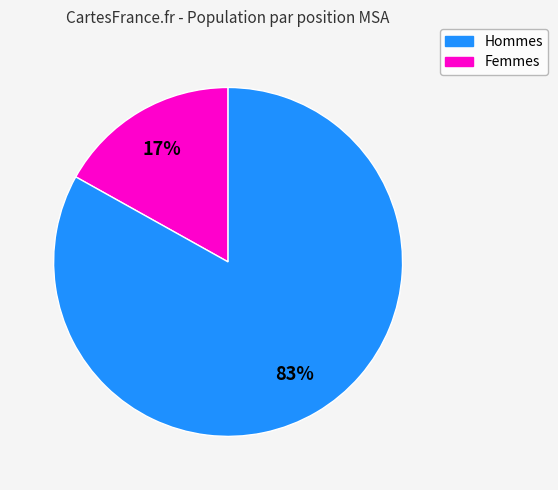

How many slices are in this pie chart?

2